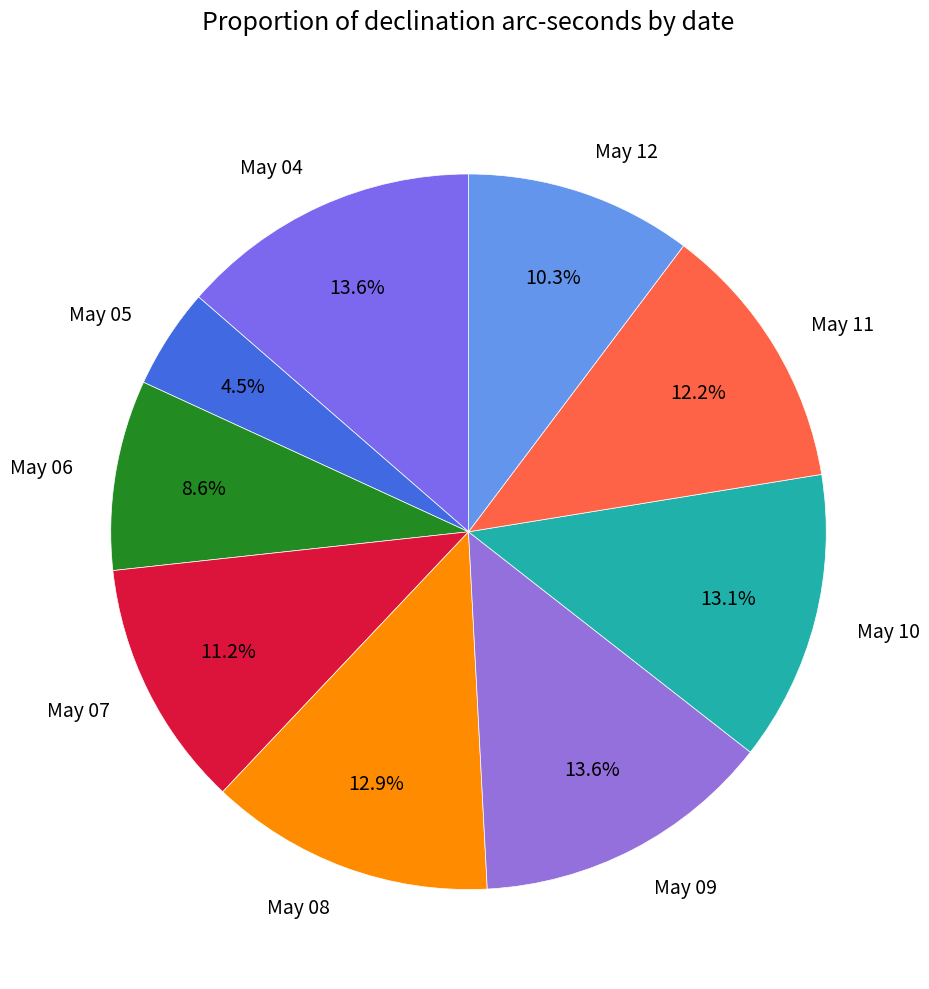

How much of the chart is everything except May 05?

95.5%